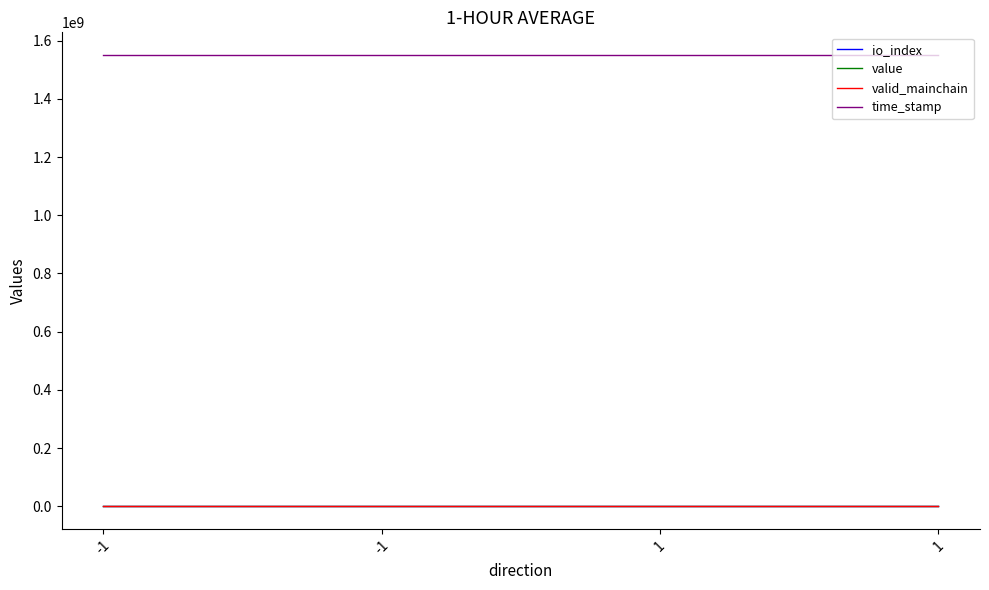

What are all the series names shown in the legend?

io_index, value, valid_mainchain, time_stamp